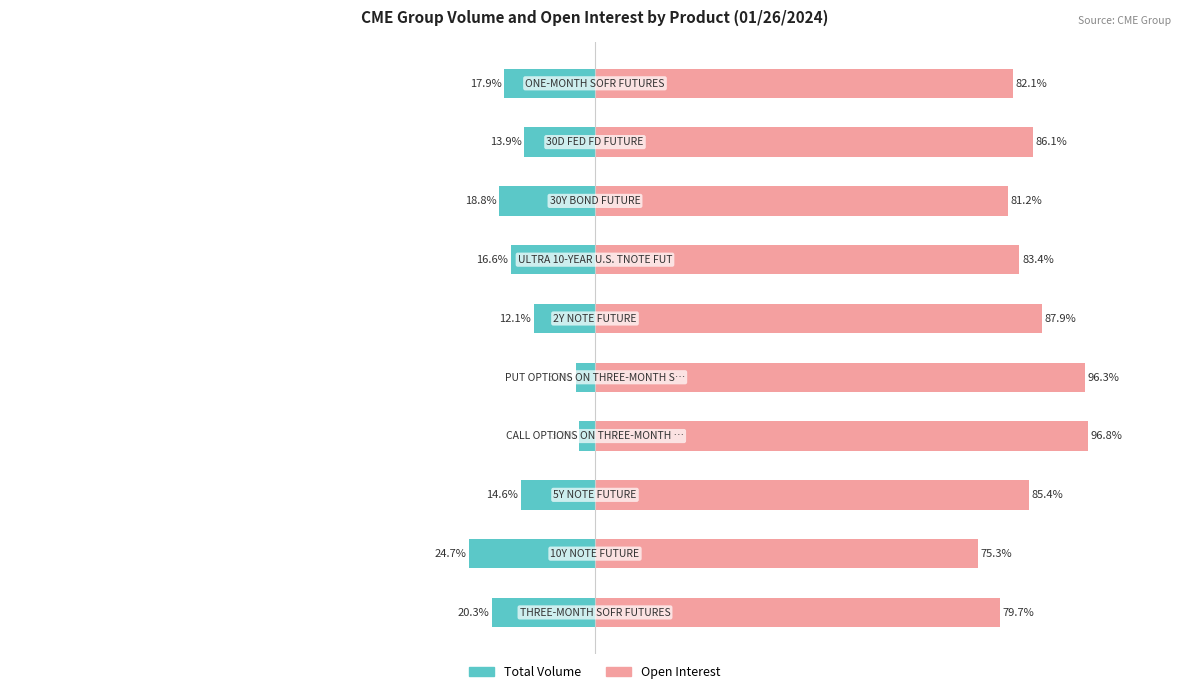

What is the smallest value displayed?

-24.7